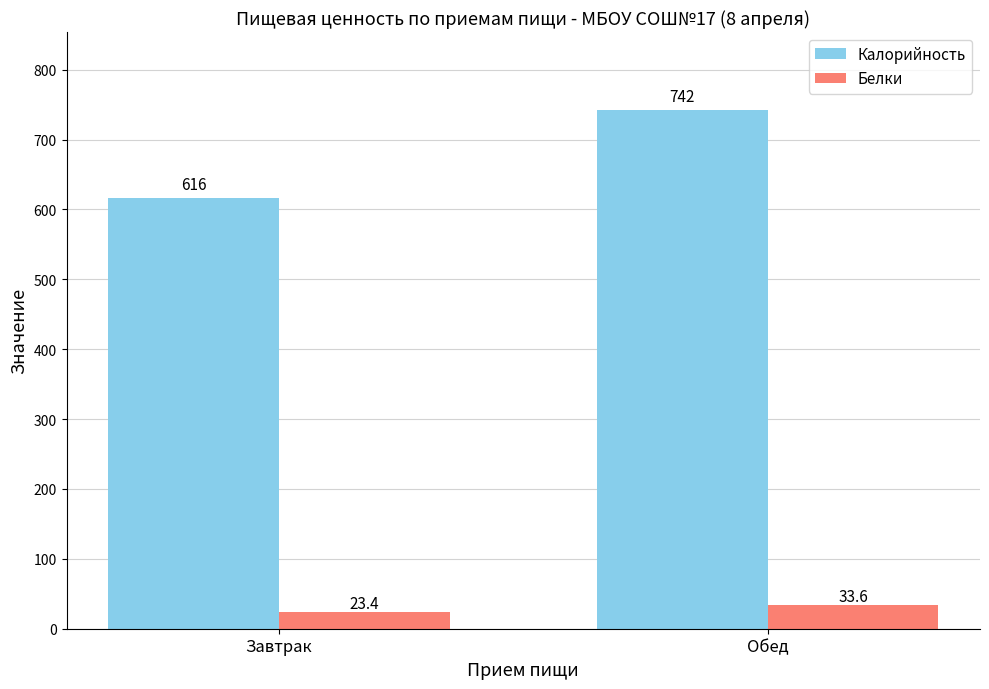

What is the label of the 1st bar from the left?

Завтрак